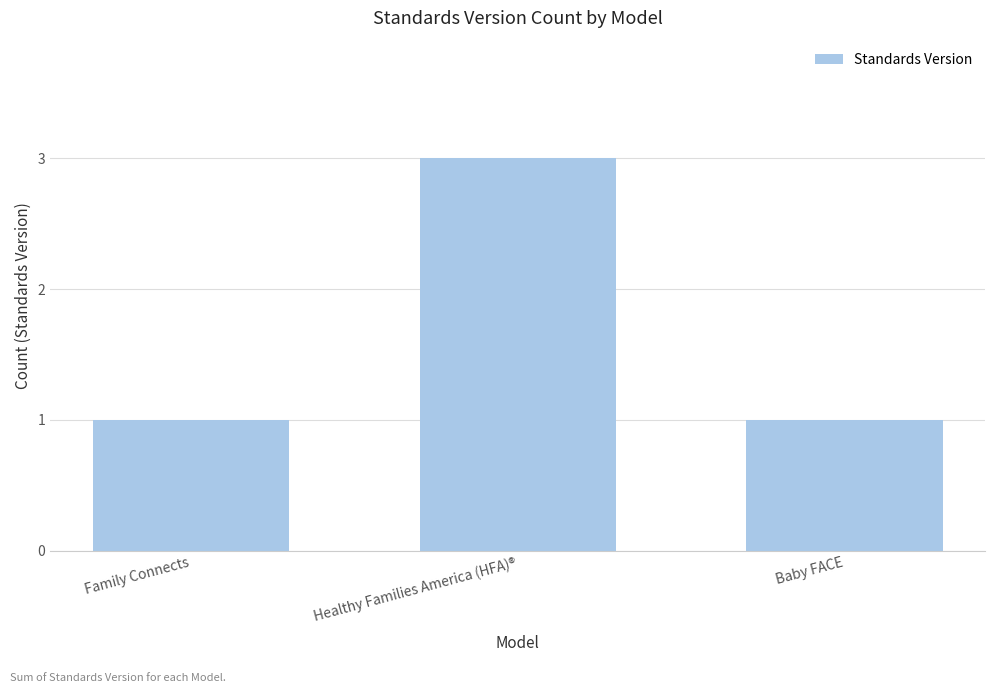

The chart shows a value of 2 at Baby FACE. True or false?

False